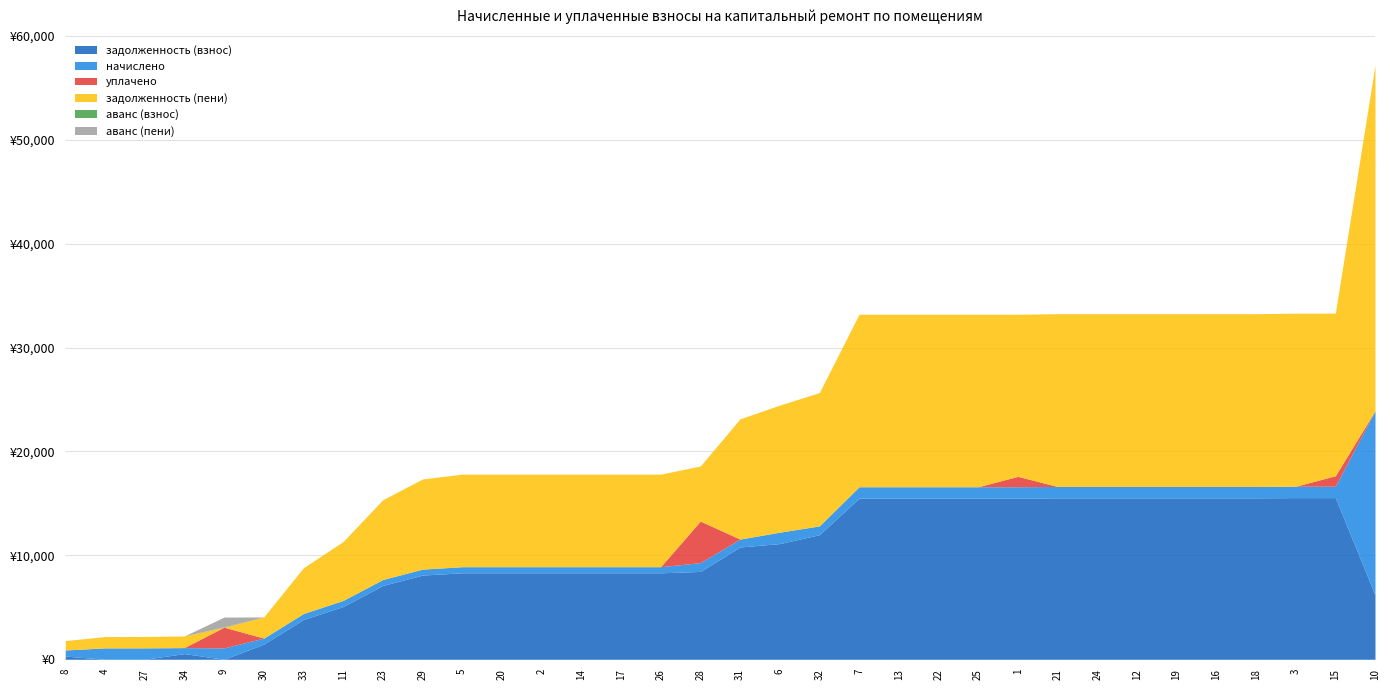

Between 3 and 25, which series saw the biggest shift?

задолженность (пени)